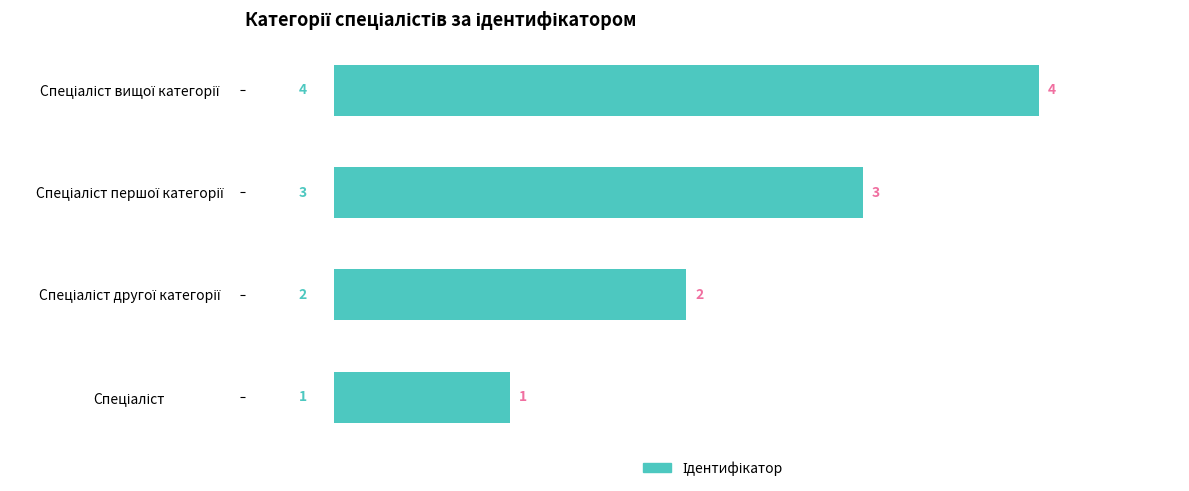

What is the sum of all values?

10